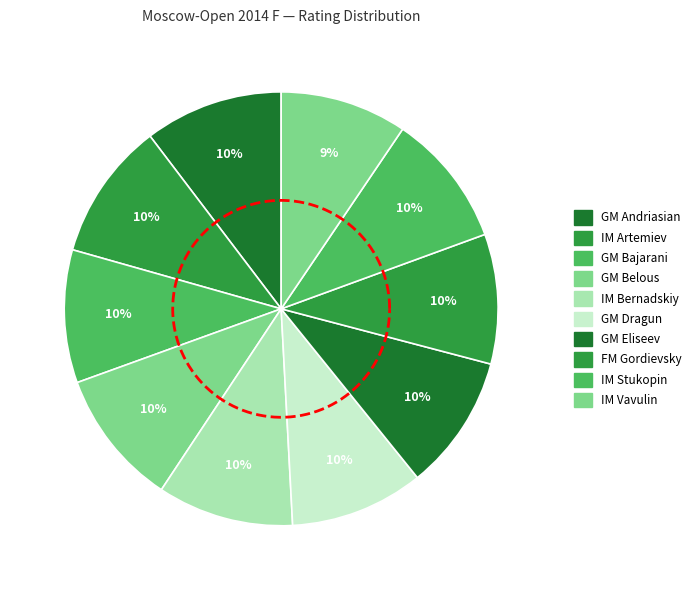

Which slice is the largest?

GM Andriasian